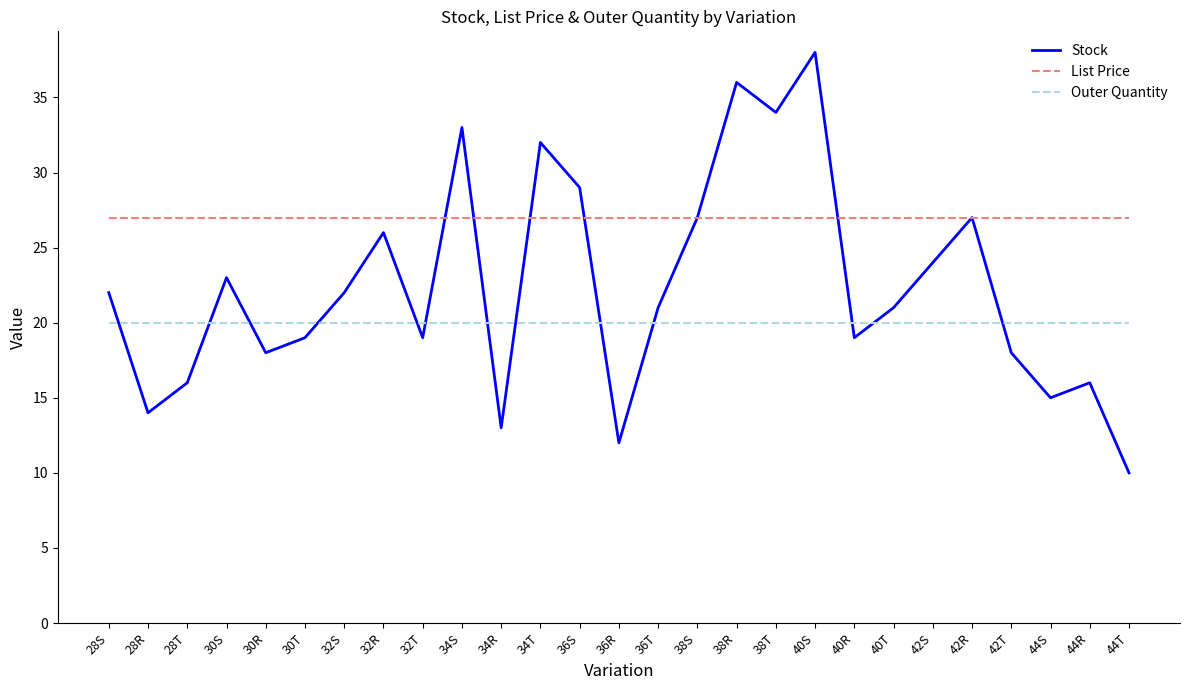

True or false: Stock and Outer Quantity intersect in this chart.

True